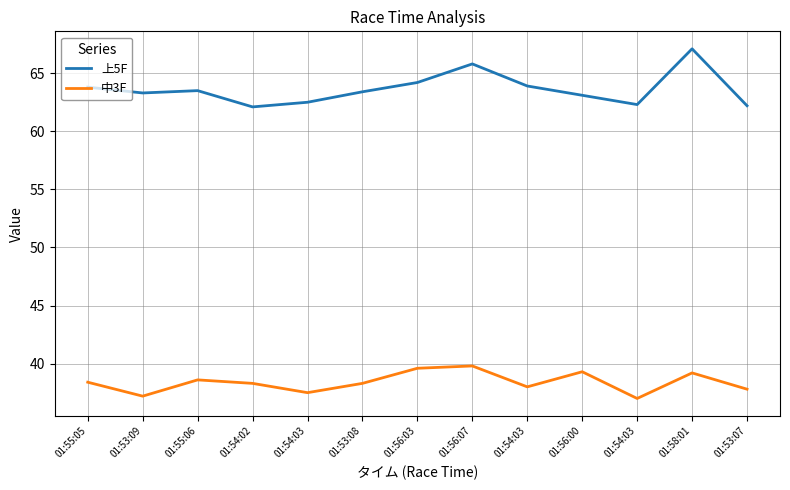

List the series in order of their peak value, lowest first.

中3F, 上5F